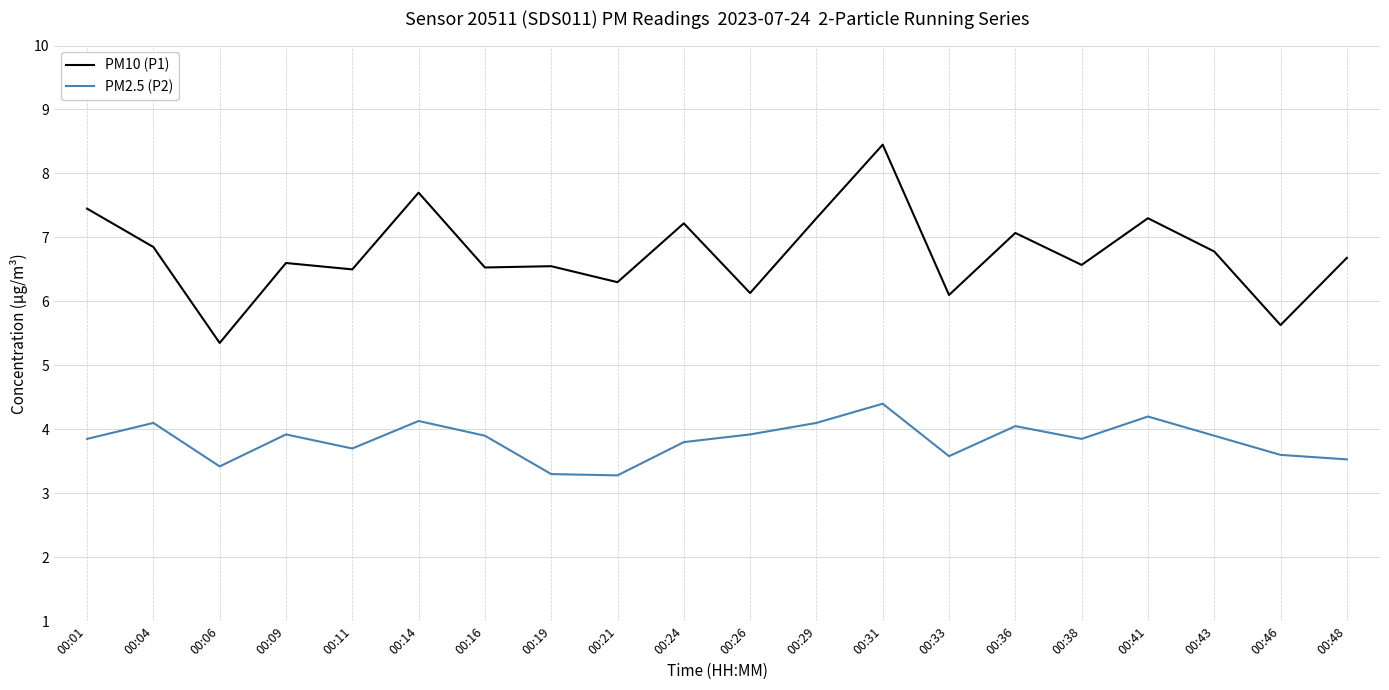

Where does the PM10 (P1) series first go above 6?

00:01